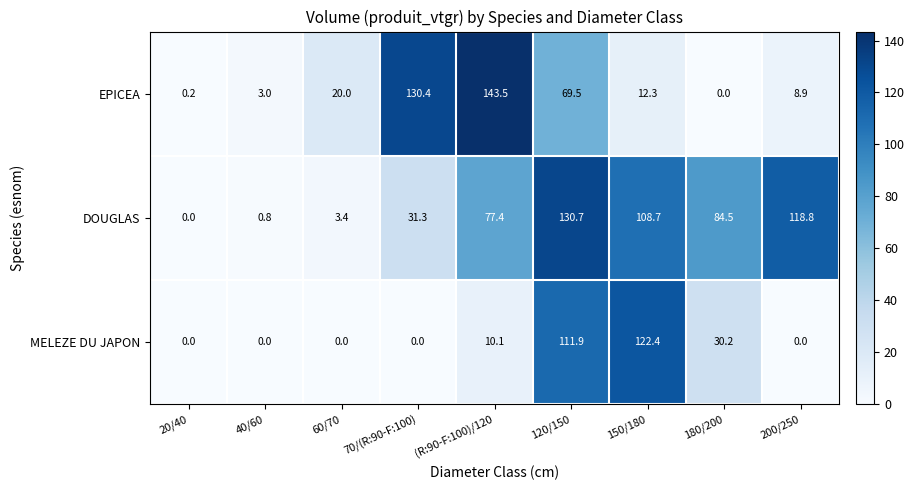

What is the difference between the highest and lowest values at 180/200?

84.5